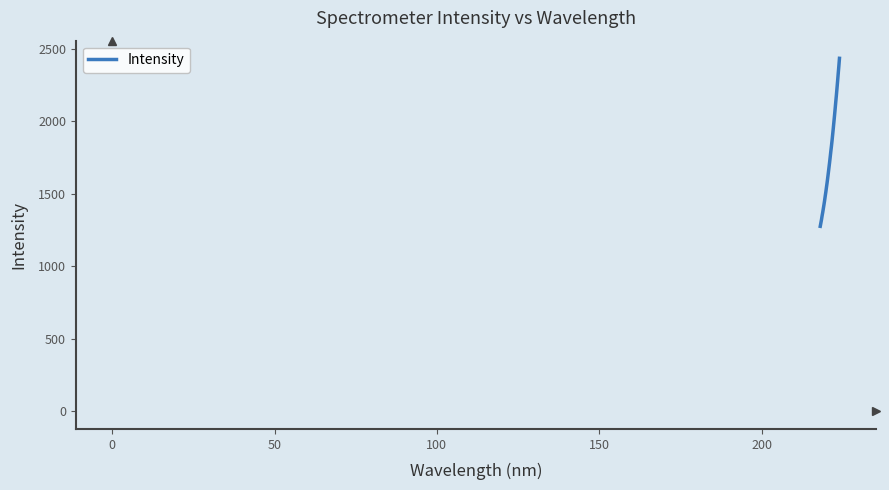

What is the minimum value shown in the chart?

1275.9